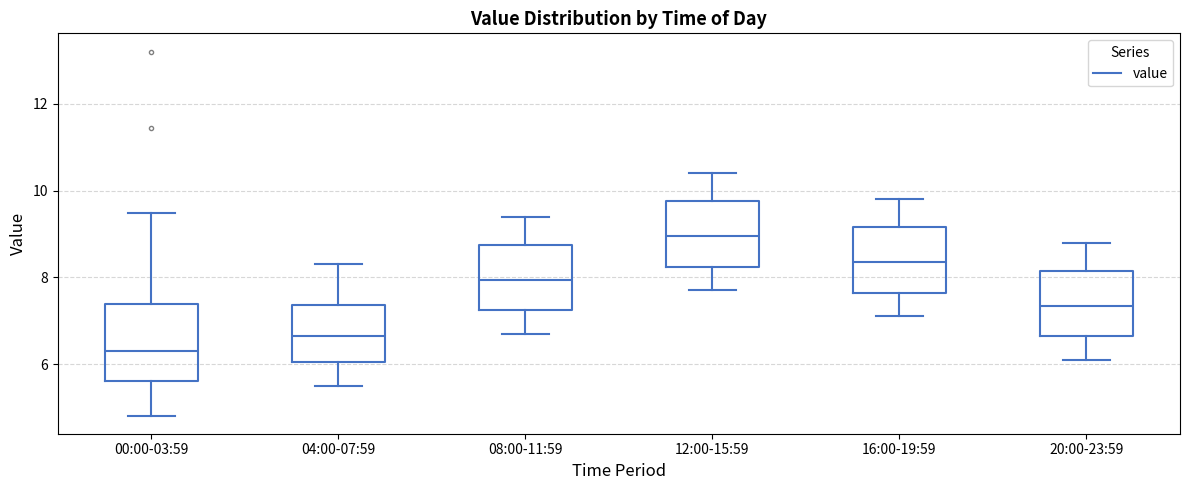

Reading left to right, transcribe this box plot: for each box, give where its median line is, the range the box spans, and where its two whiskers end, as read against the y-axis. The values are not printed on the chart, so give them approximately, as read against the axis.

00:00-03:59: median 6.4, box 5.6 to 7.4, whiskers 4.8 to 9.4
04:00-07:59: median 6.6, box 6.0 to 7.4, whiskers 5.6 to 8.4
08:00-11:59: median 8.0, box 7.2 to 8.8, whiskers 6.8 to 9.4
12:00-15:59: median 9.0, box 8.2 to 9.8, whiskers 7.8 to 10.4
16:00-19:59: median 8.4, box 7.6 to 9.2, whiskers 7.2 to 9.8
20:00-23:59: median 7.4, box 6.6 to 8.2, whiskers 6.2 to 8.8